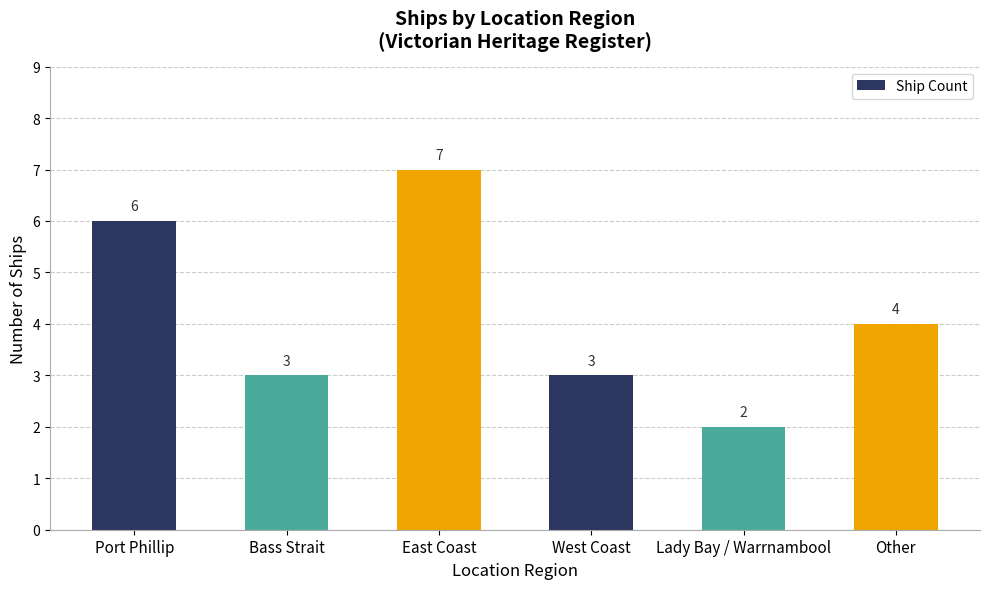

How many values are below 4?

3